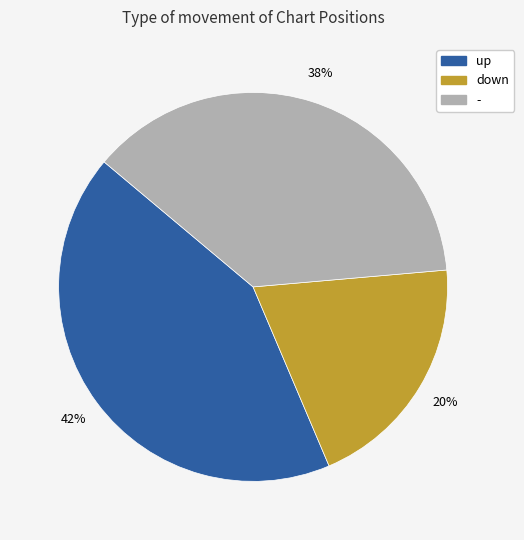

Is there any slice that represents more than half of the pie?

No